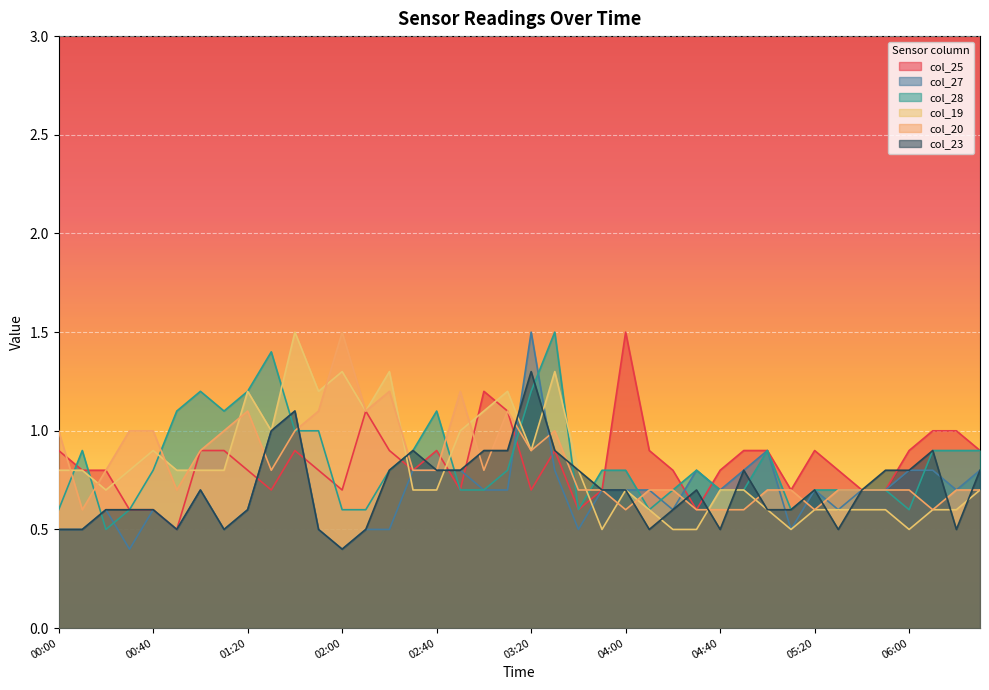

Does the chart display data point markers on the line(s)?

No